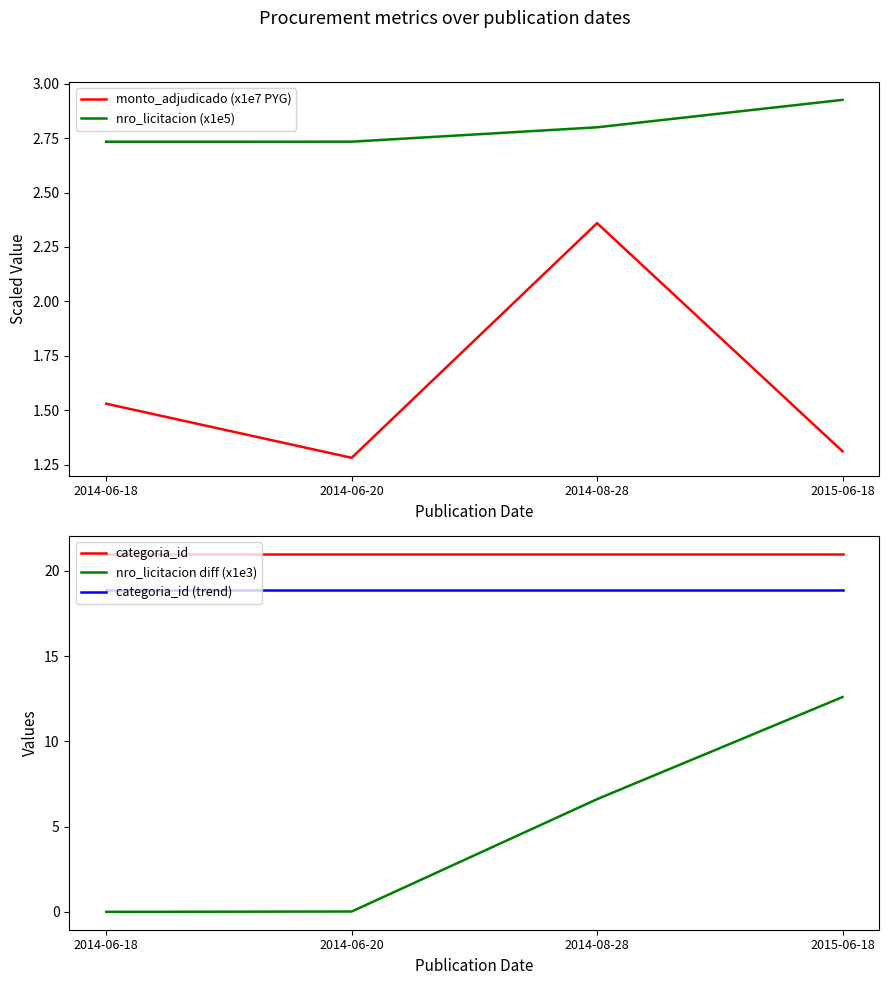

What is the difference between the highest and lowest values at 2014-06-20?

21.0